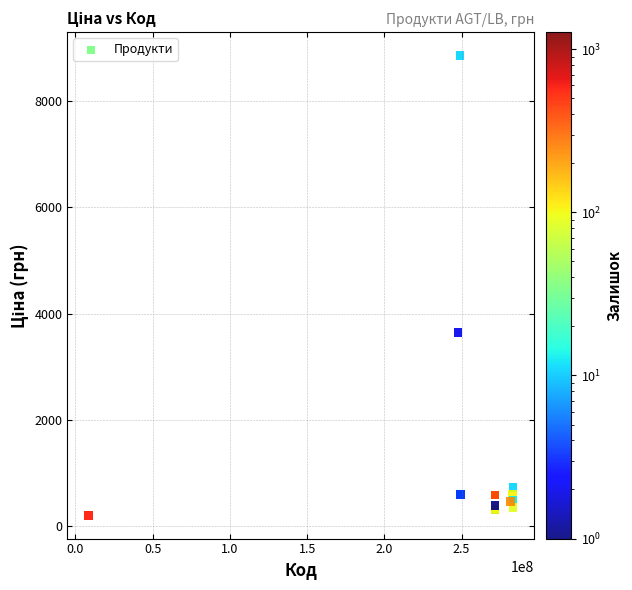

What Y value in the scatter plot is closest to 4529?

3646.5